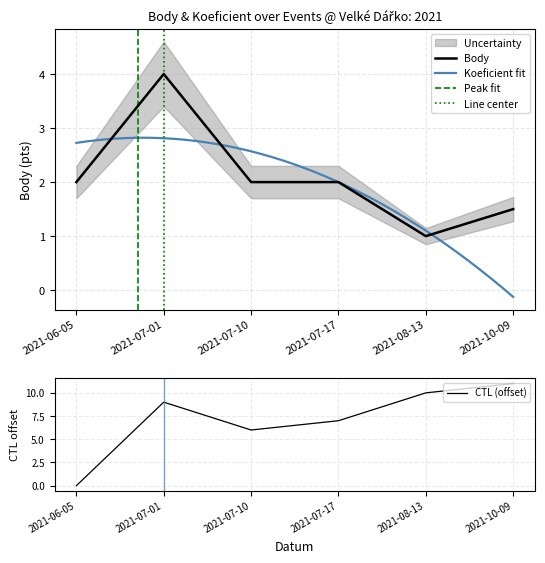

List the series in order of their overall mean, highest first.

CTL, Body